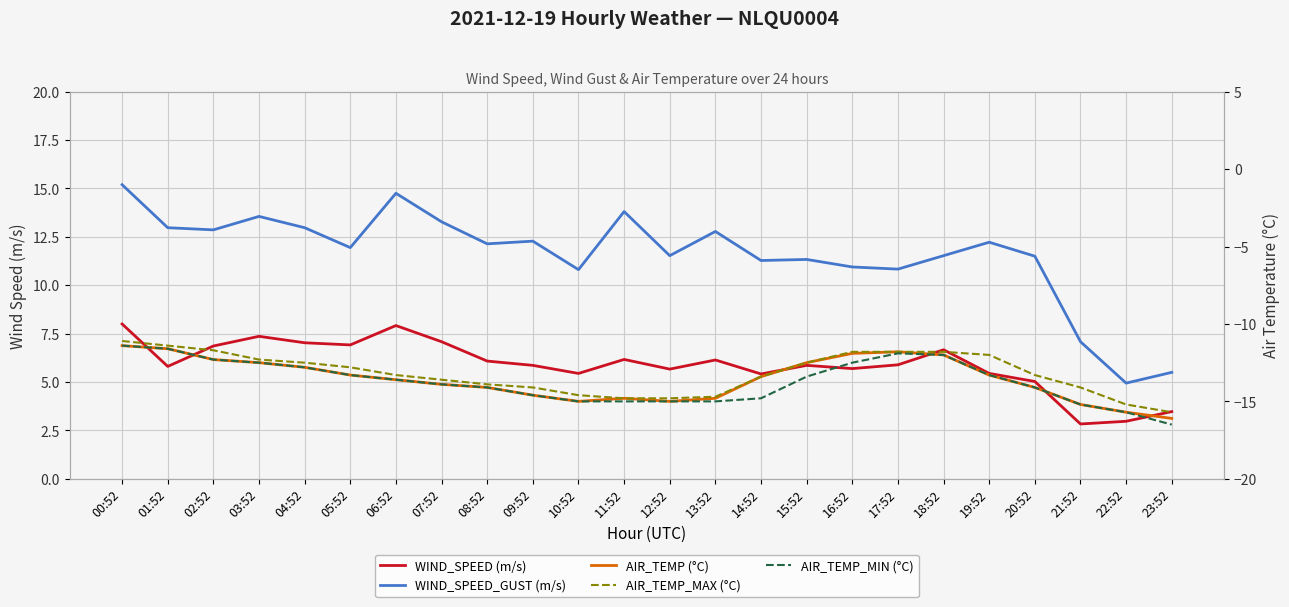

The WIND_SPEED_GUST (m/s) series shows 13.3 at 07:52. True or false?

True